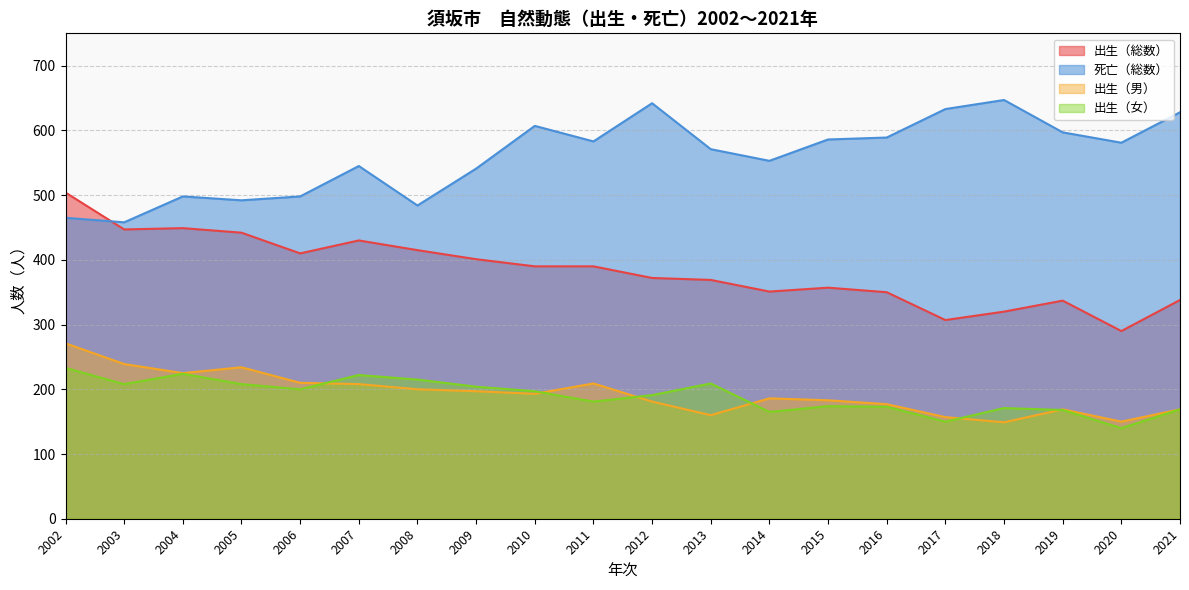

Which series has the largest total across all categories?

死亡（総数）